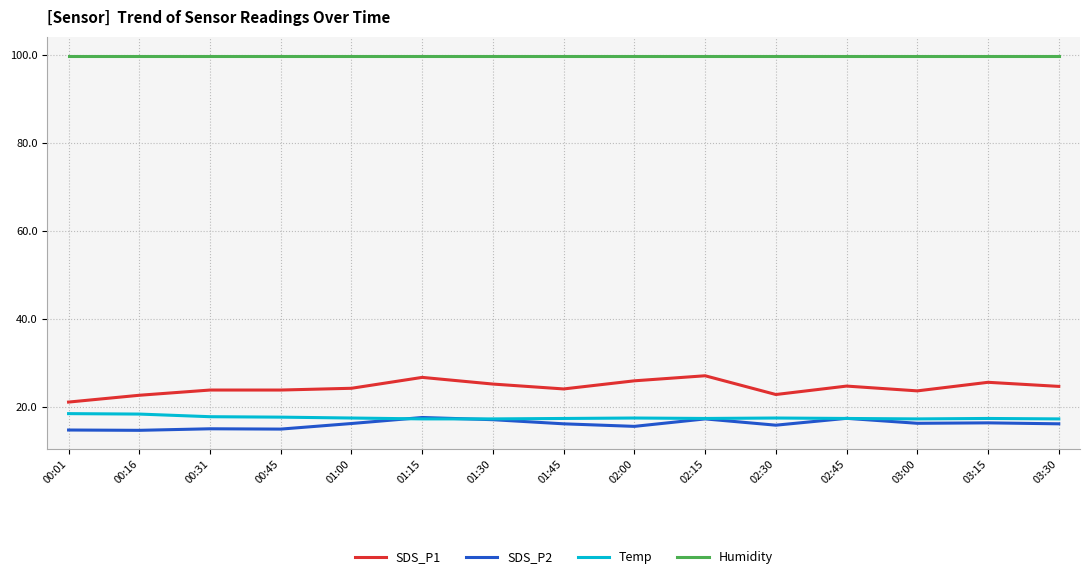

Is it true that Temp equals 17.4 at 02:30?

True